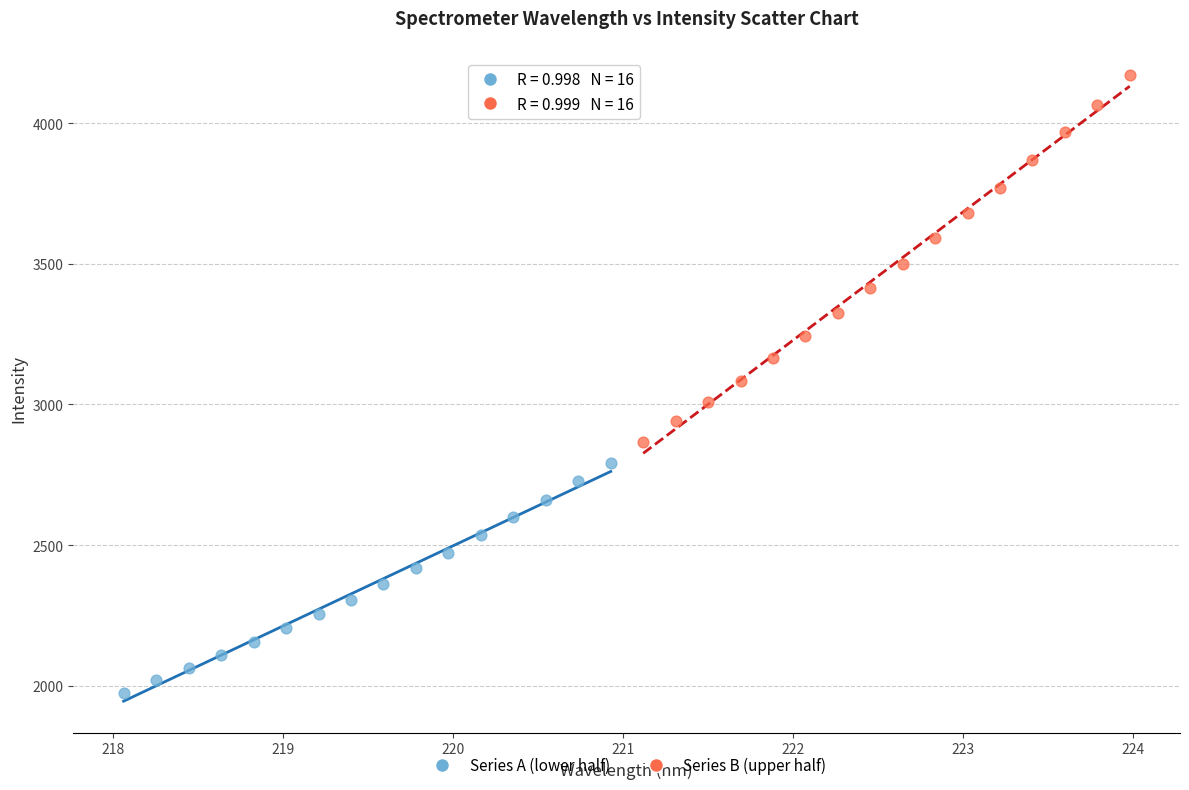

Which series contains the highest Y value?

Series B (upper half)